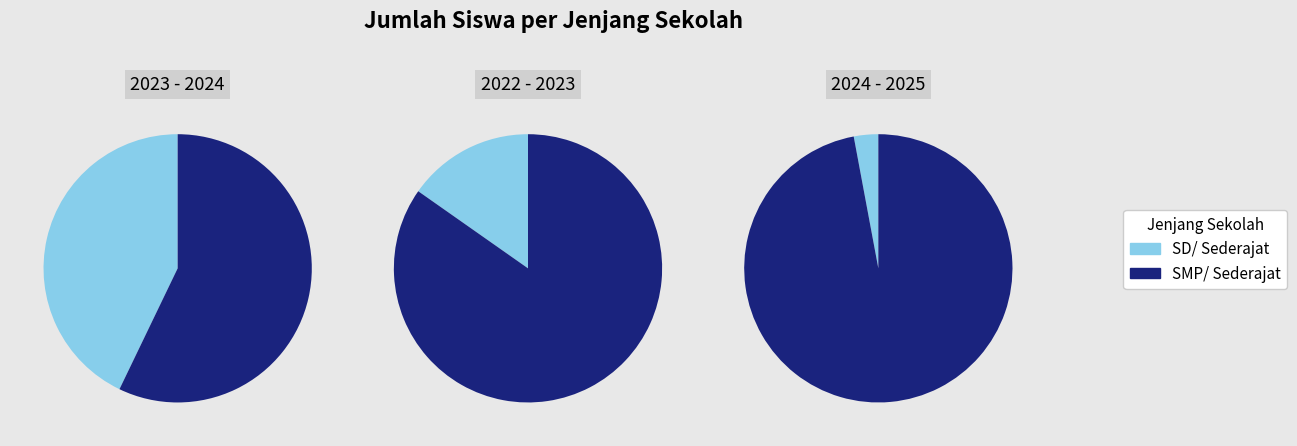

To the nearest percent, what portion does SD/ Sederajat represent?

3%